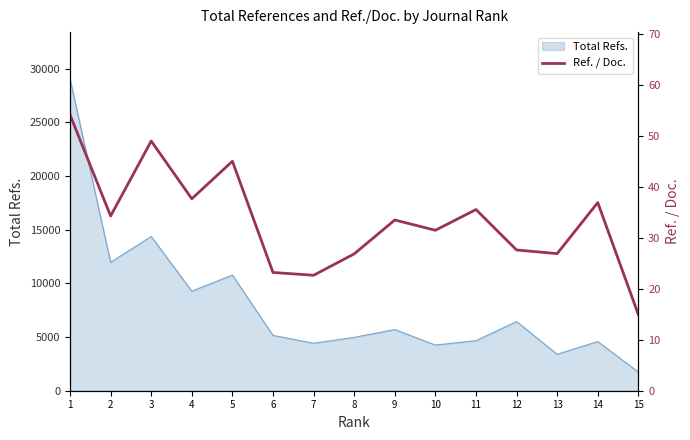

Is it true that the value at 15 is 15.0?

True